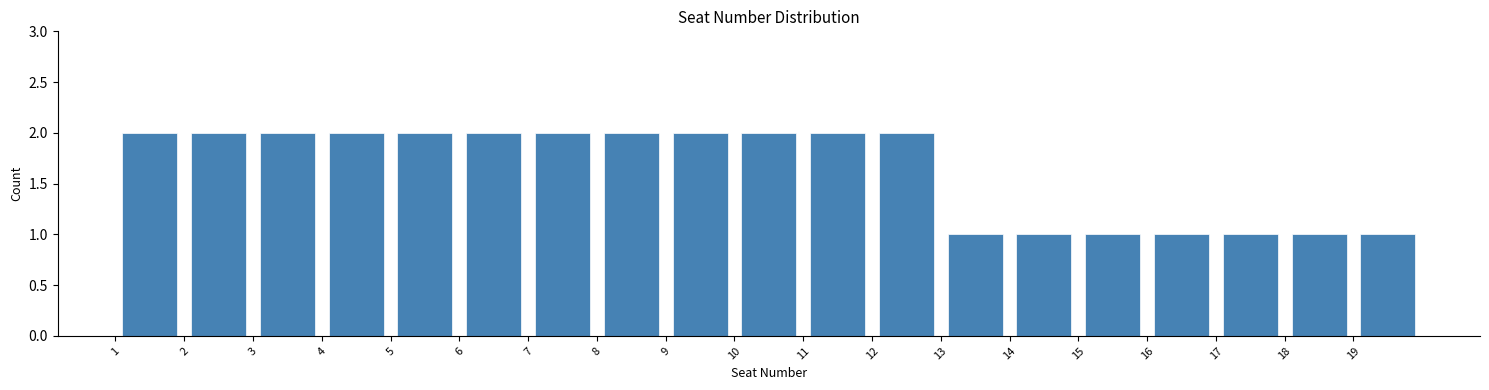

How tall is the bar that spans 15 to 16 on the x-axis? The values are not printed on the chart, so give them approximately, as read against the axis.

1